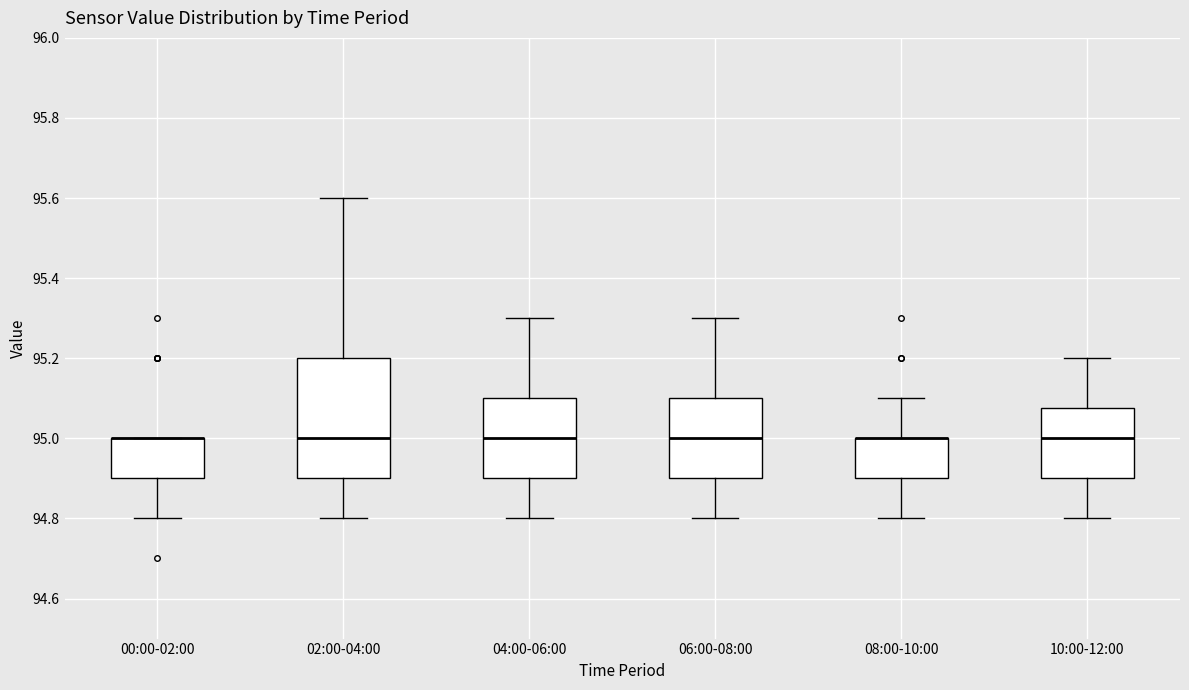

Reading left to right, transcribe this box plot: for each box, give where its median line is, the range the box spans, and where its two whiskers end, as read against the y-axis. The values are not printed on the chart, so give them approximately, as read against the axis.

00:00-02:00: median 95.00 (drawn on the box's upper edge), box 94.90 to 95.00, whiskers 94.80 to 95.00
02:00-04:00: median 95.00, box 94.90 to 95.20, whiskers 94.80 to 95.60
04:00-06:00: median 95.00, box 94.90 to 95.10, whiskers 94.80 to 95.30
06:00-08:00: median 95.00, box 94.90 to 95.10, whiskers 94.80 to 95.30
08:00-10:00: median 95.00 (drawn on the box's upper edge), box 94.90 to 95.00, whiskers 94.80 to 95.10
10:00-12:00: median 95.00, box 94.90 to 95.08, whiskers 94.80 to 95.20